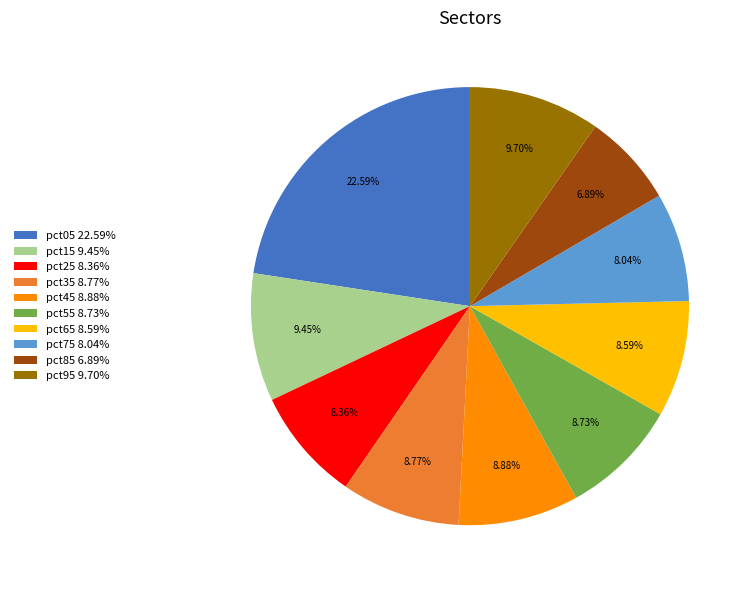

Do pct75 8.04% and pct05 22.59% together represent more than half of the pie?

No